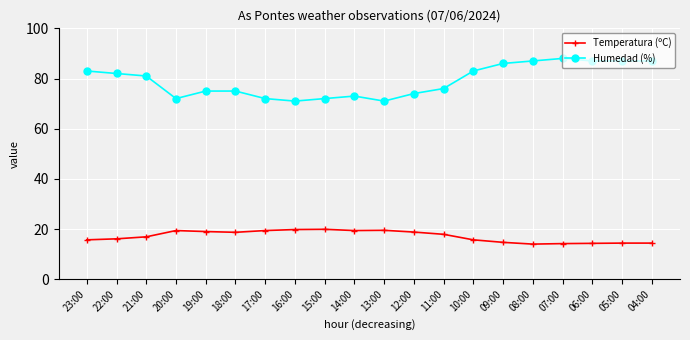

What is the lowest value of the Humedad (%) series?

71.0